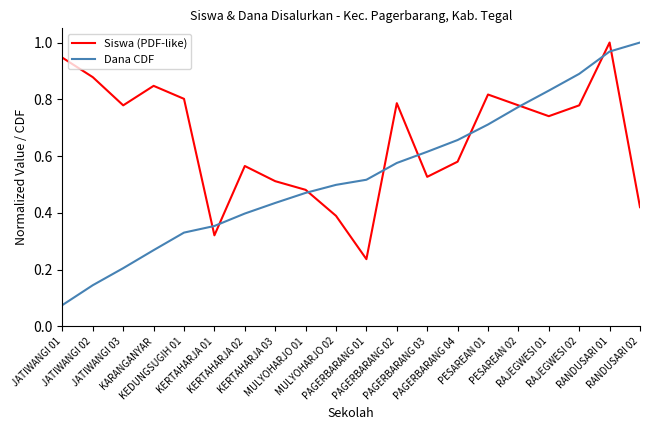

True or false: Dana CDF and Siswa (PDF-like) cross at least once.

True